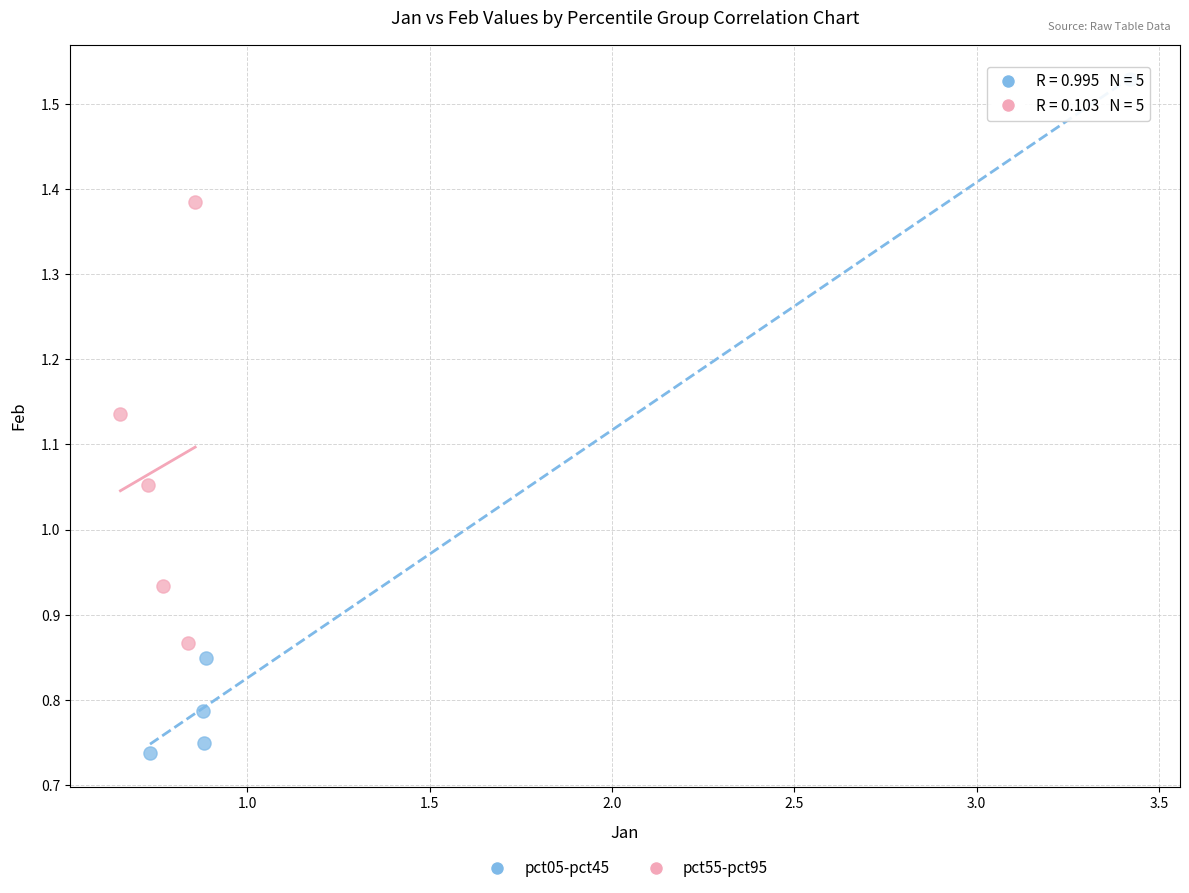

Which series reaches the minimum Y coordinate?

pct05-pct45